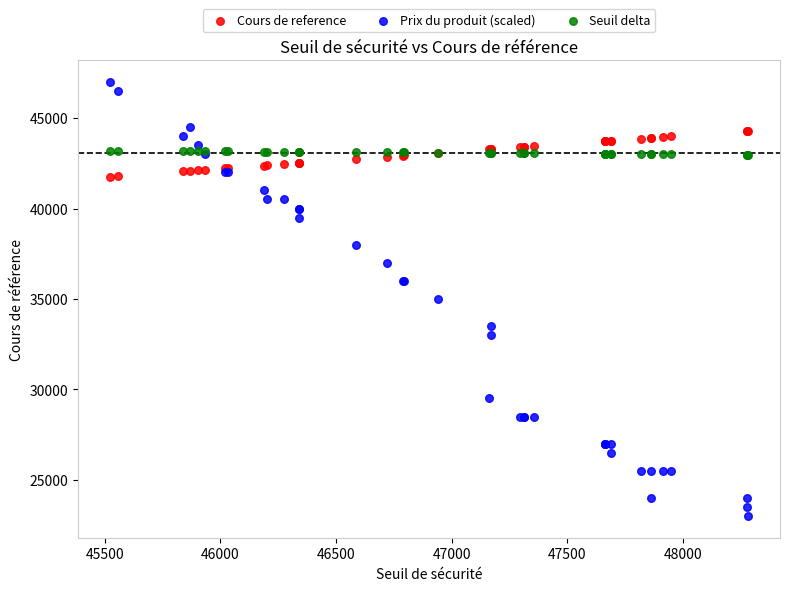

Which series contains the lowest Y value?

Prix du produit (scaled)